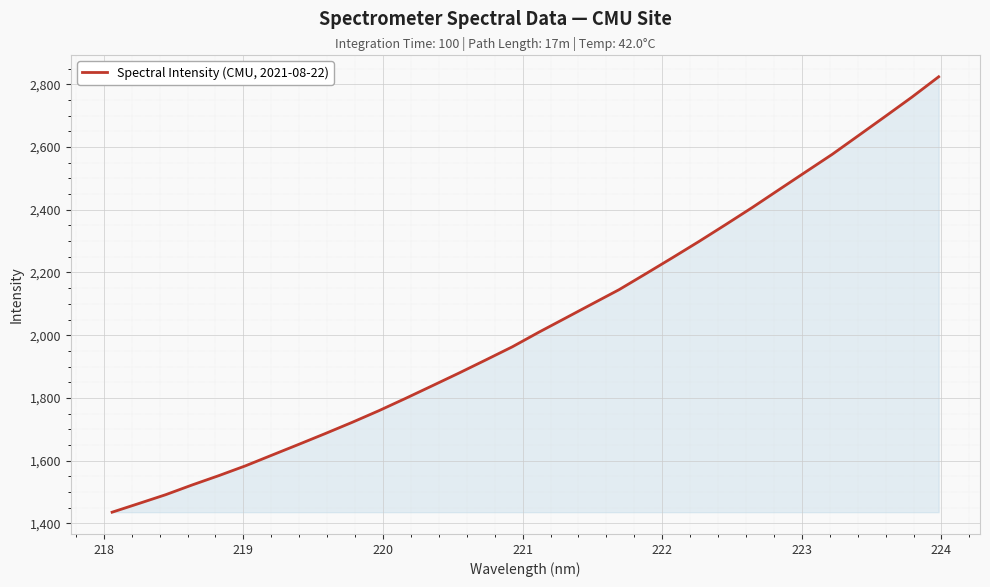

What is the greatest value displayed?

2824.0